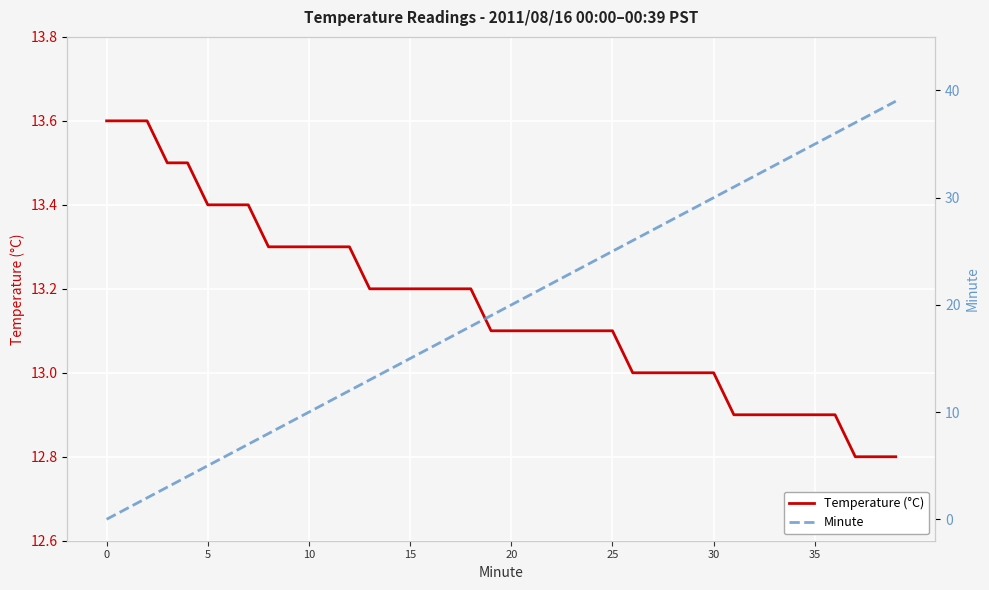

Rank the series at 35 from highest to lowest value.

Temperature (°C), Minute